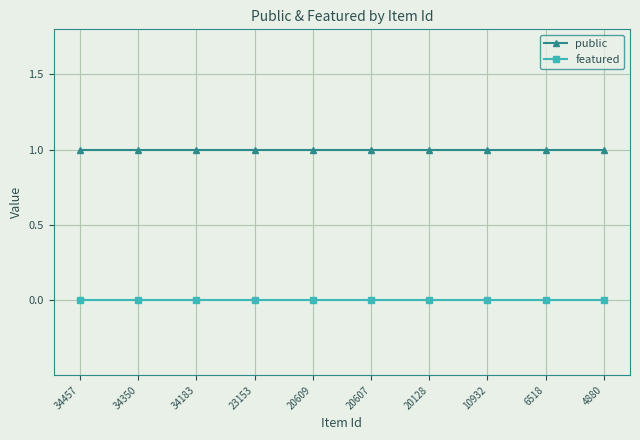

True or false: public and featured intersect in this chart.

False